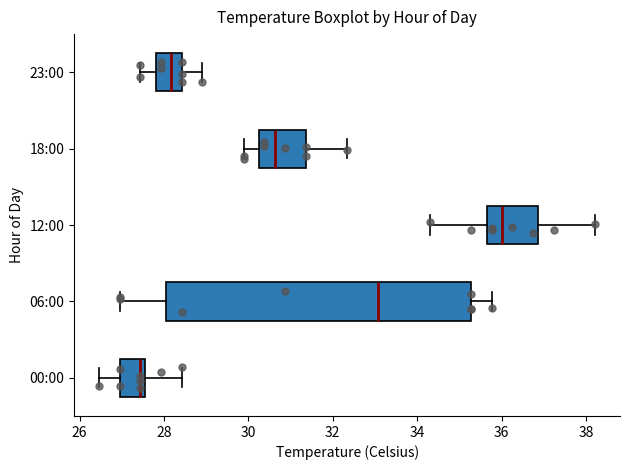

Where is the right edge of the box for 06:00 on the x-axis? The values are not printed on the chart, so give them approximately, as read against the axis.

35.2